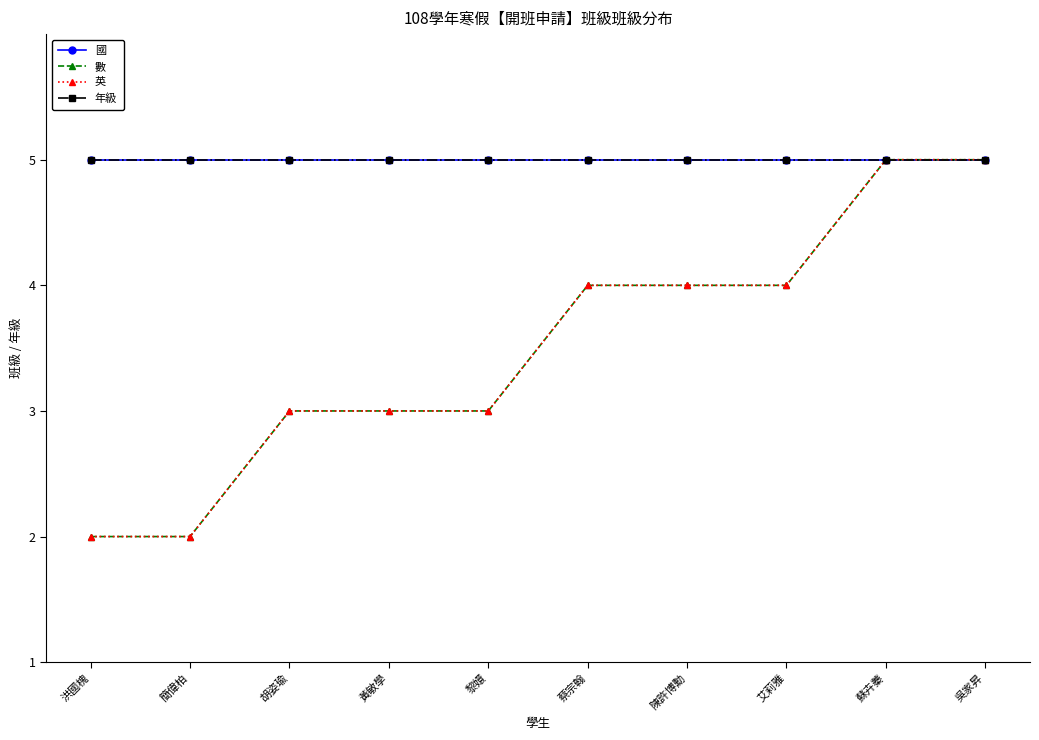

List the labels in order of 國 value, smallest first.

洪國槐, 簡偉柏, 胡姿瑜, 黃敏學, 黎嬛, 蔡宗翰, 陳許博勳, 艾莉雅, 蘇卉蓁, 吳家昇